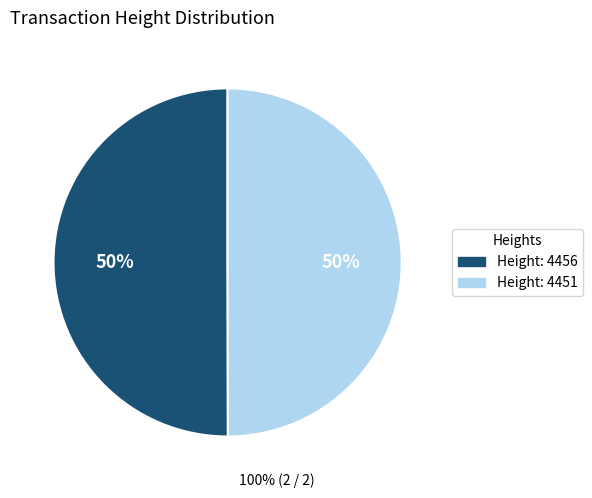

How many slices are in this pie chart?

2